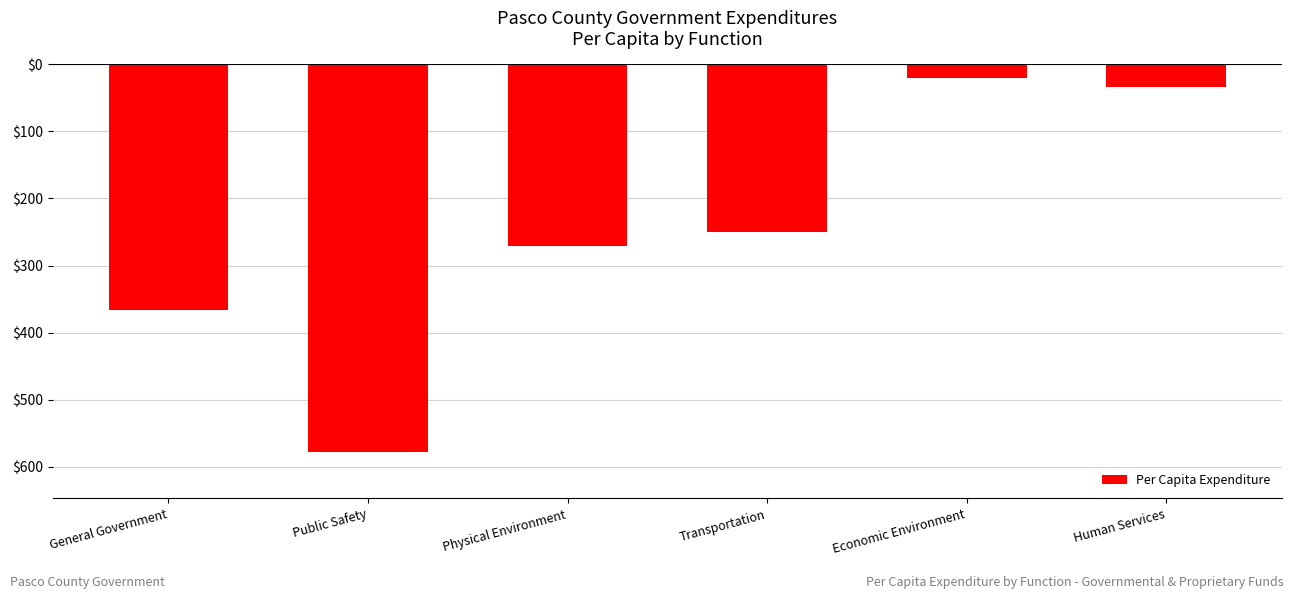

Read the value at Economic Environment.

-20.1